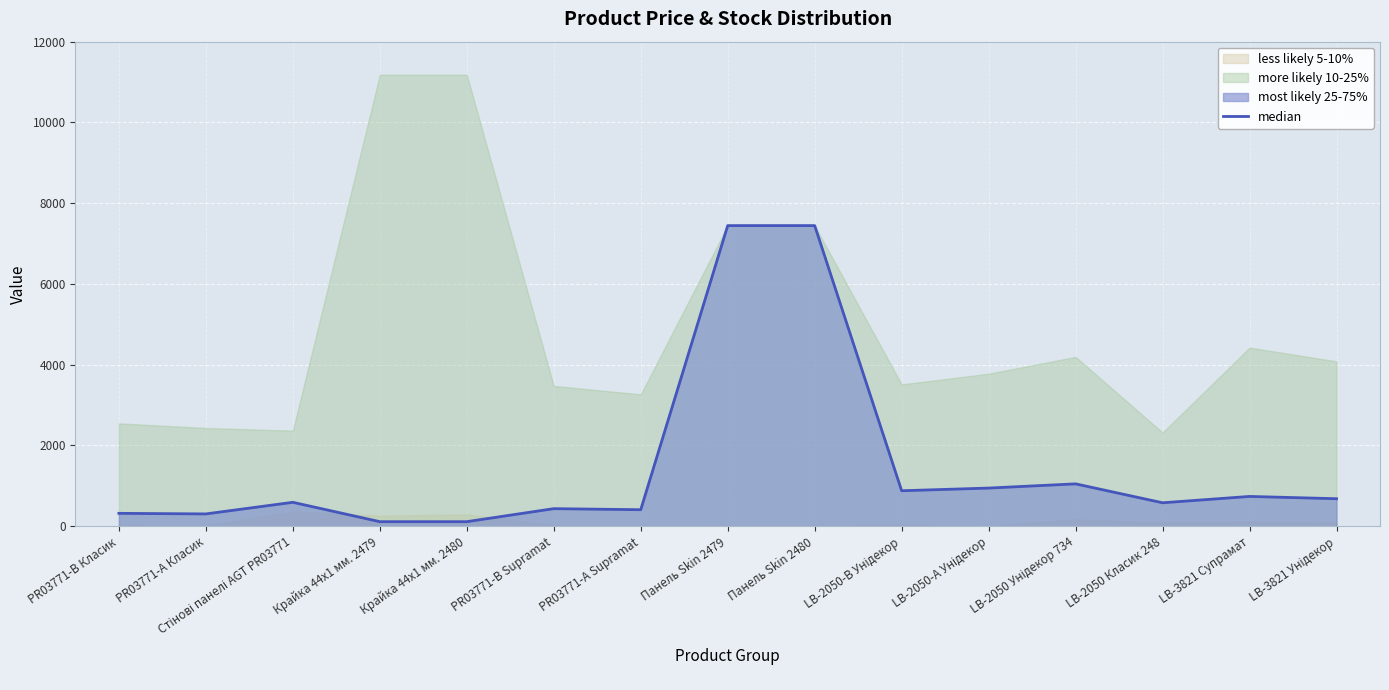

Rank the categories by value from lowest to highest.

Крайка 44x1 мм. 2479, Крайка 44x1 мм. 2480, PR03771-А Класик, PR03771-B Класик, PR03771-А Supramat, PR03771-B Supramat, LB-2050 Класик 248, Стінові панелі AGT PR03771, LB-3821 Унідекор, LB-3821 Супрамат, LB-2050-В Унідекор, LB-2050-А Унідекор, LB-2050 Унідекор 734, Панель Skin 2479, Панель Skin 2480